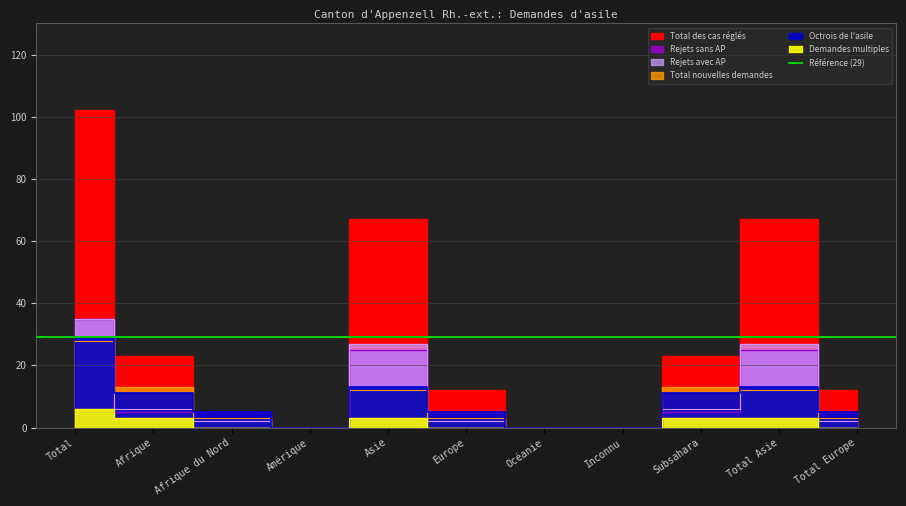

Reading left to right, list all the values displayed in this chart.

Total des cas réglés: 102	23	3	0	67	12	0	0	23	67	12
Octrois de l'asile: 29	11	5	0	13	5	0	0	11	13	5
Rejets avec AP: 35	6	2	0	27	2	0	0	6	27	2
Rejets sans AP: 35	5	5	0	25	5	0	0	5	25	5
Total nouvelles demandes: 28	13	3	0	12	3	0	0	13	12	3
Demandes multiples: 6	3	0	0	3	0	0	0	3	3	0